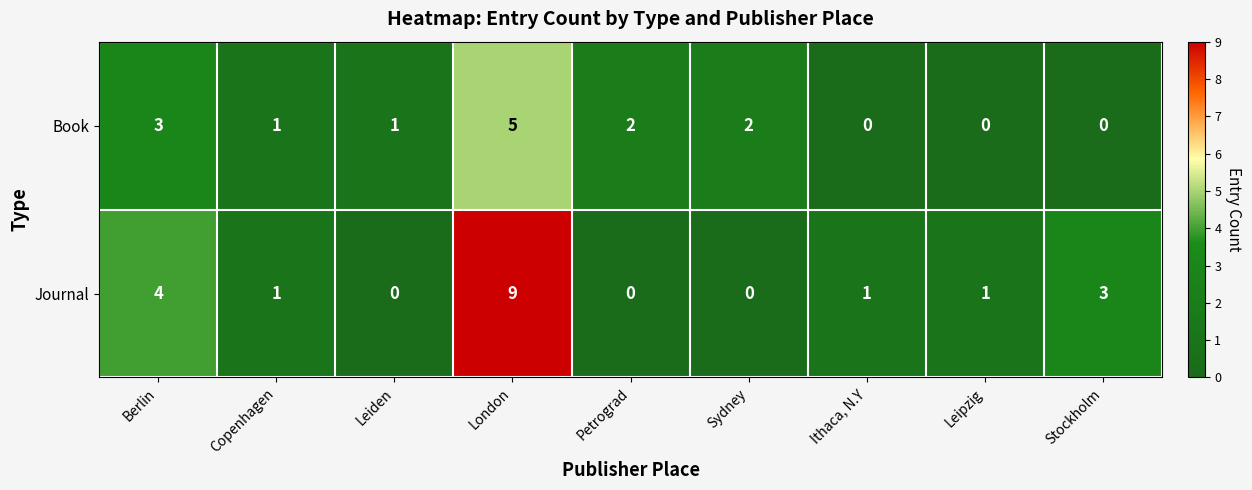

How many distinct data groups are displayed?

2